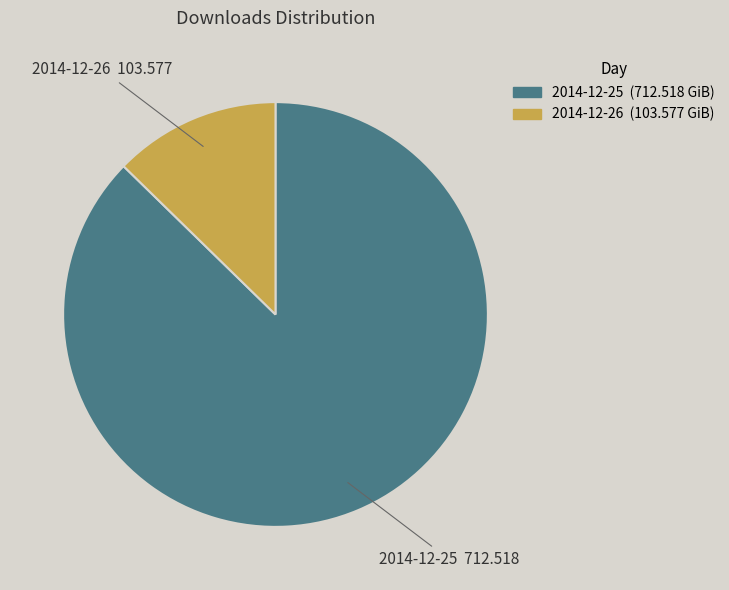

Is it true that 2014-12-25 is 75% of the pie?

False